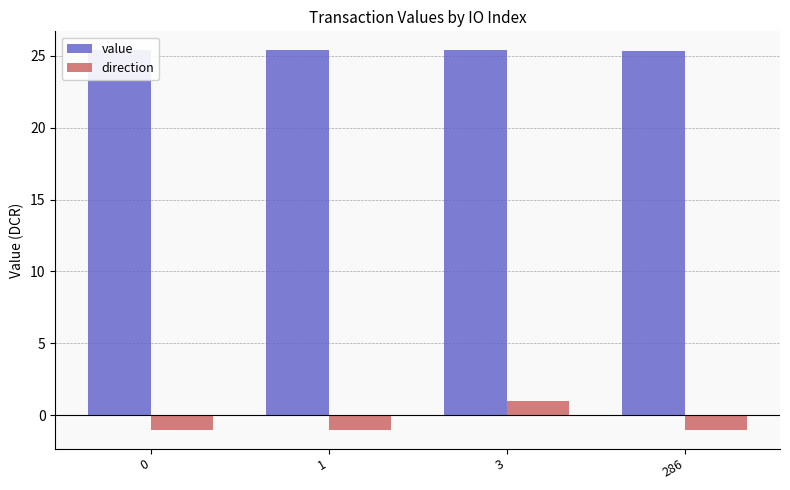

How many bars are there in total?

8